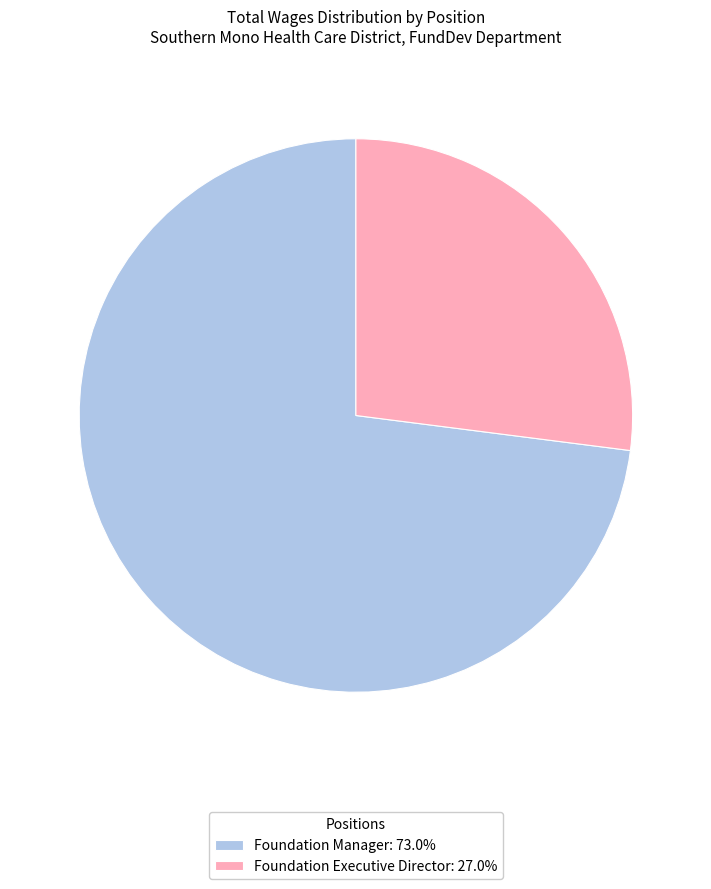

Which has a higher value, Foundation Manager or Foundation Executive Director?

Foundation Manager